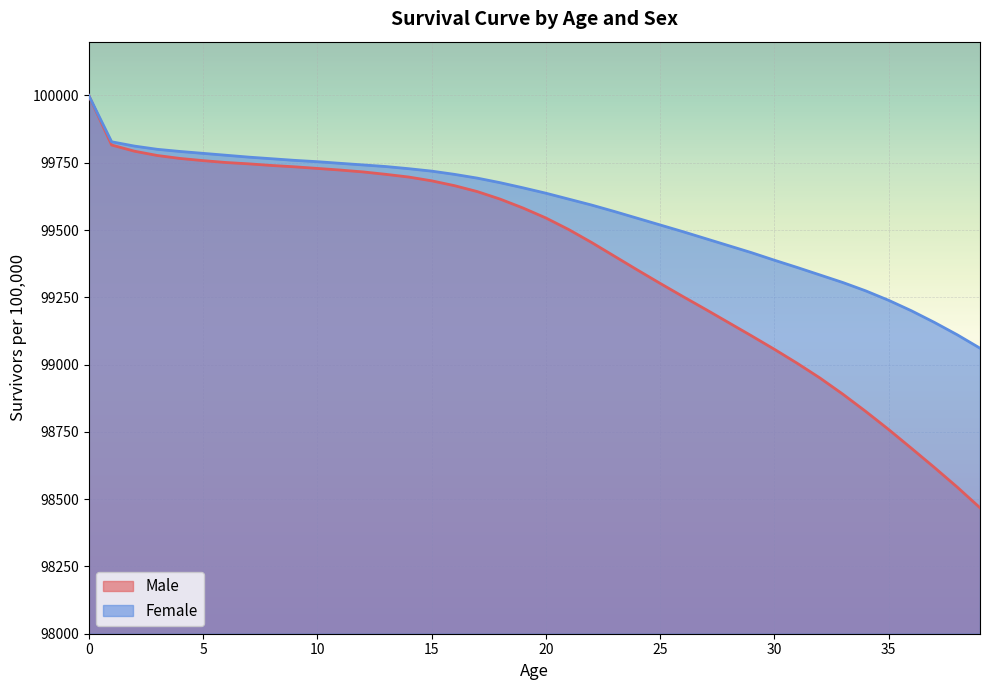

Between 18 and 36, which is larger?

18